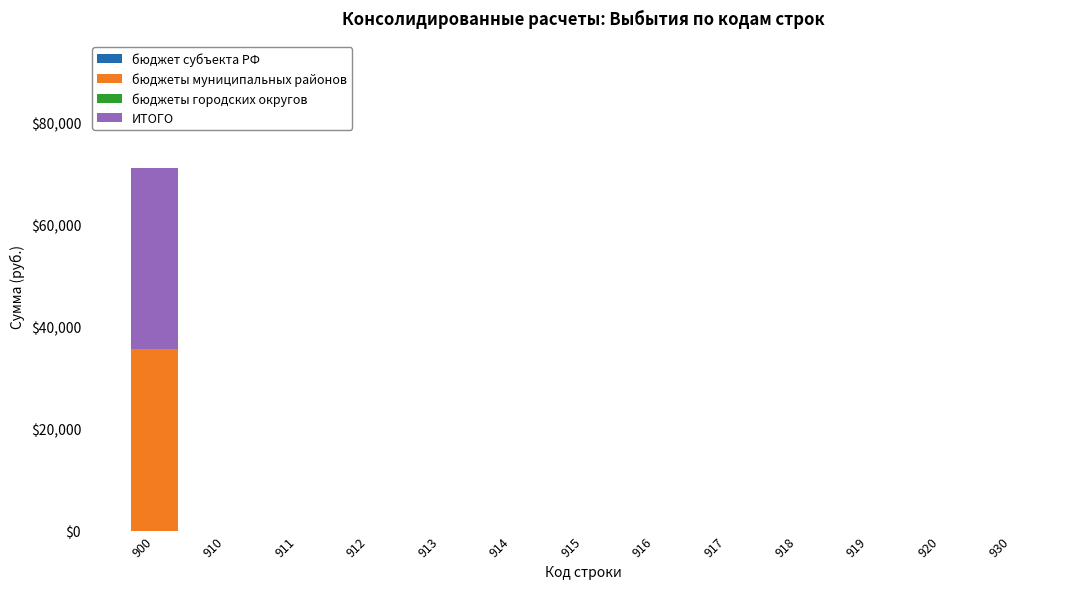

At which category is the sum across all series the highest?

900